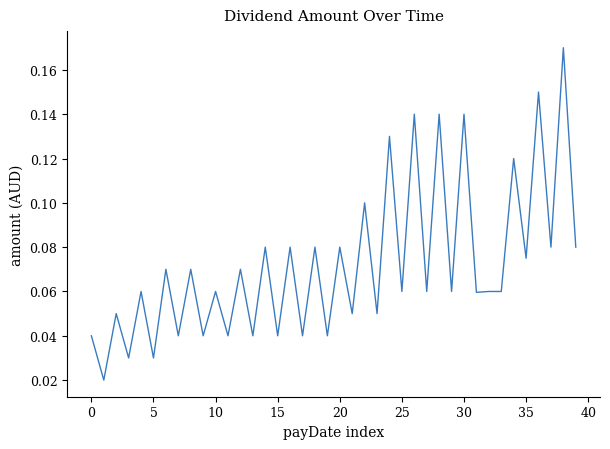

Which label corresponds to the largest value in the chart?

38